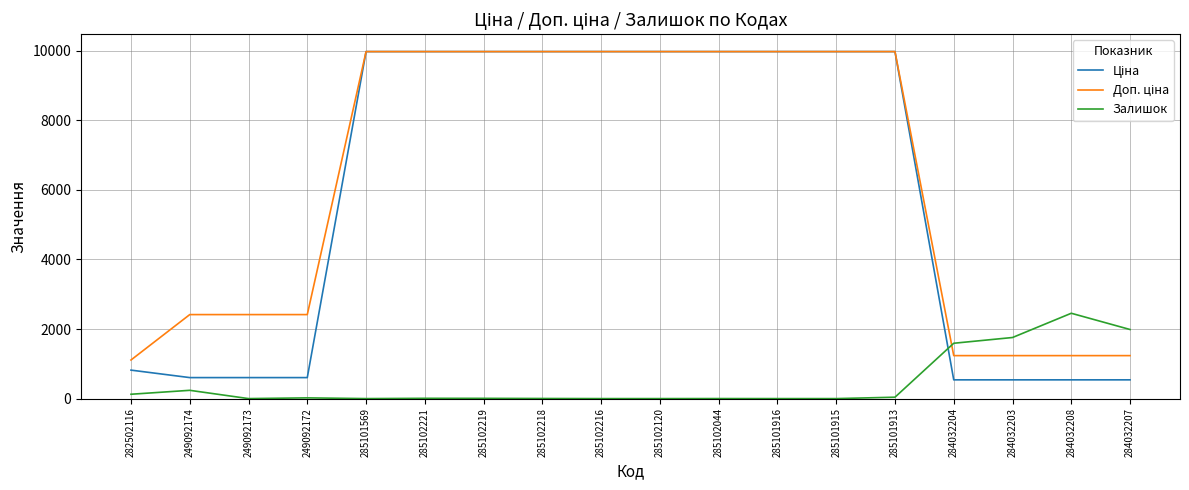

What is the total value across all series at 285101915?

19950.0